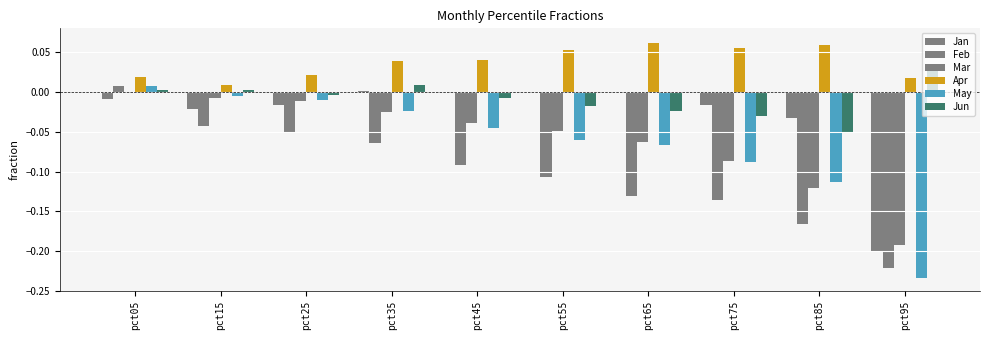

At which category is the sum across all series the highest?

pct05